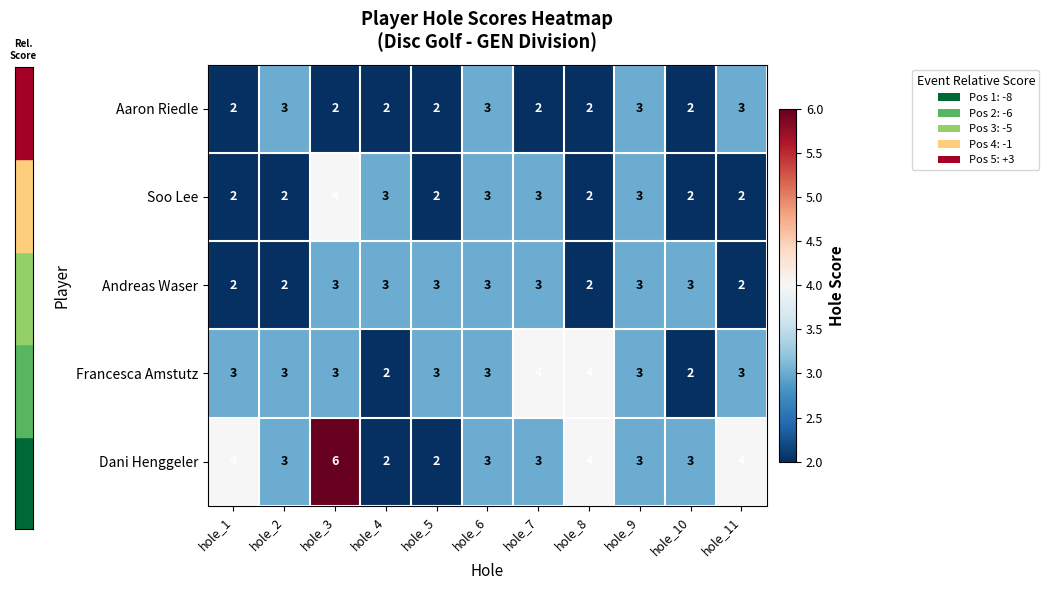

Which series has the largest range (max minus min)?

Dani Henggeler